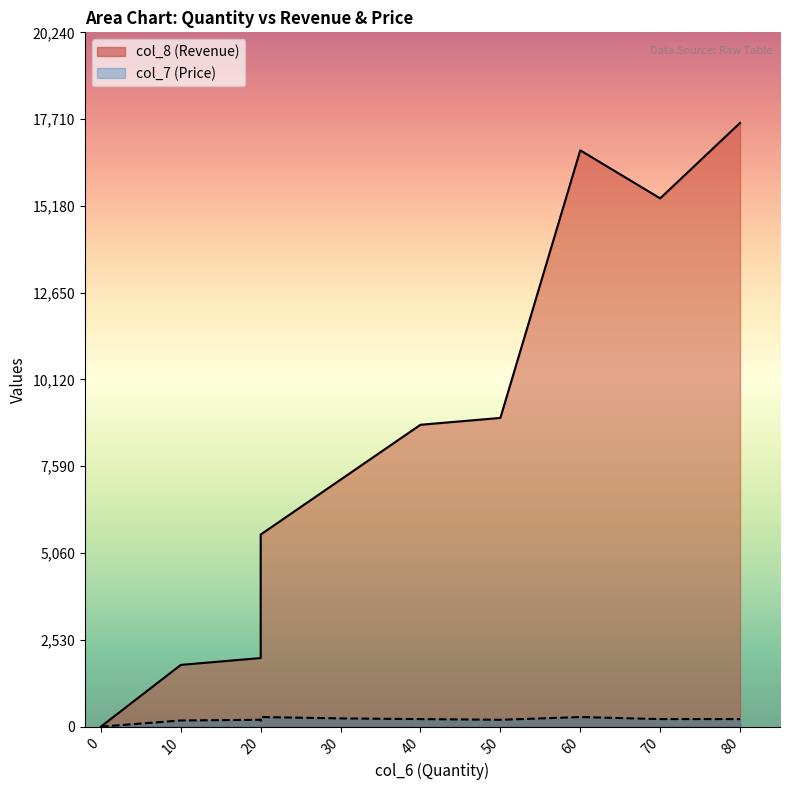

What are all the series names shown in the legend?

col_8 (Revenue), col_7 (Price)